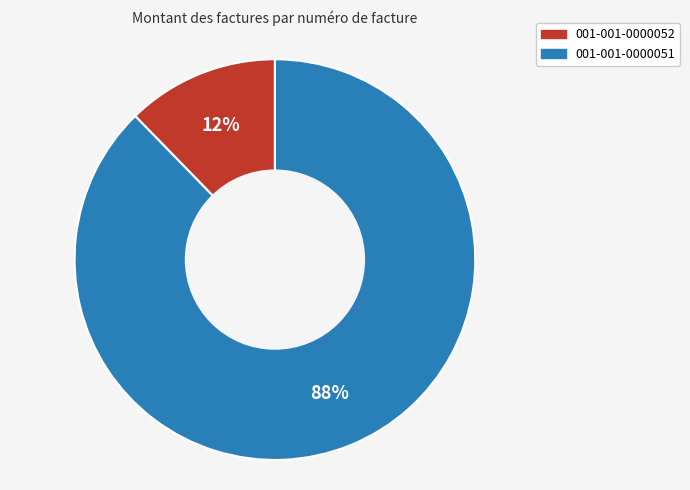

Count the number of slices in the pie.

2